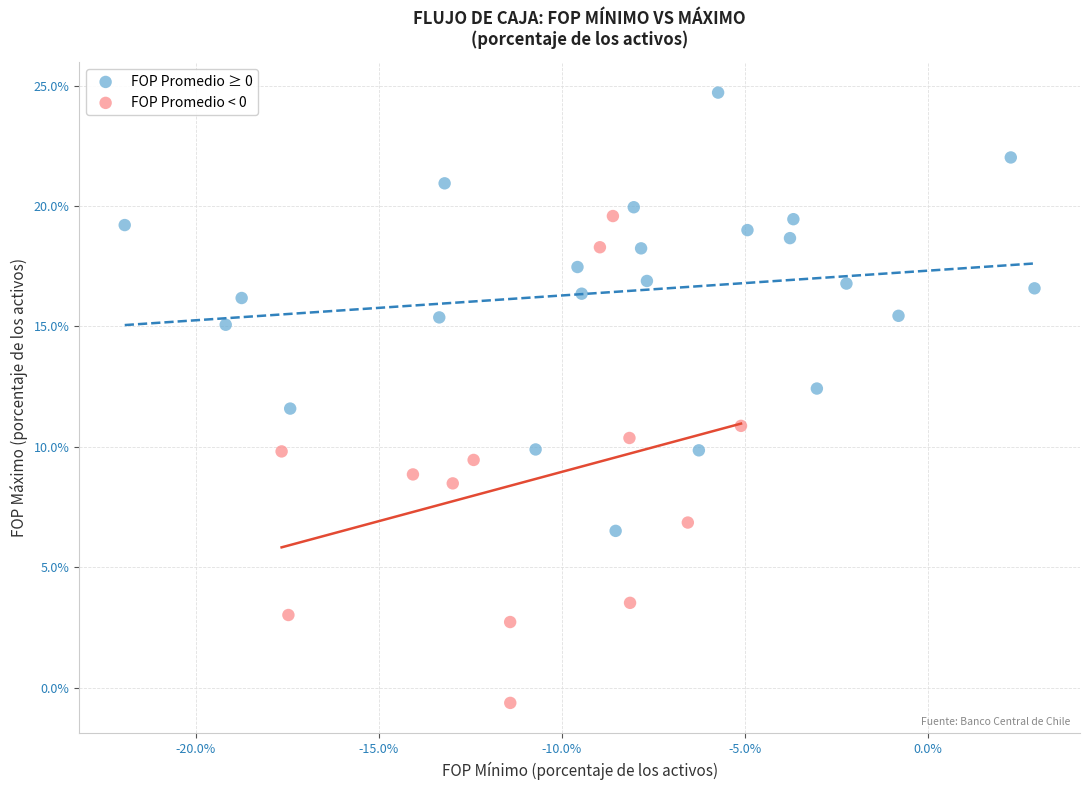

Which series has the largest Y range (max minus min)?

FOP Promedio < 0